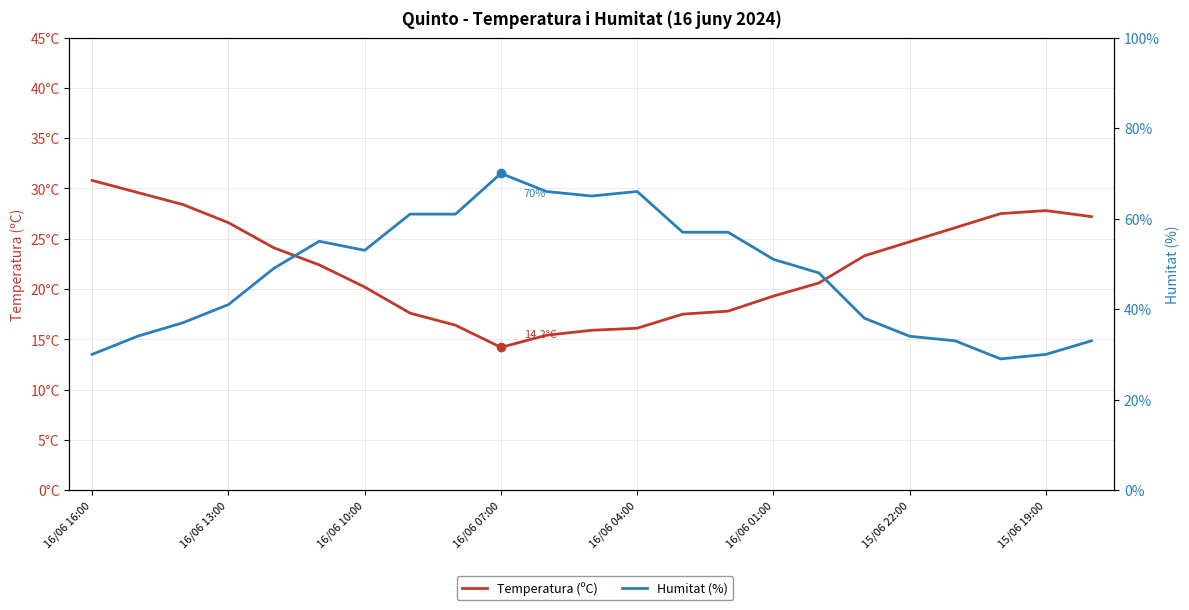

What position from the left is 19?

20